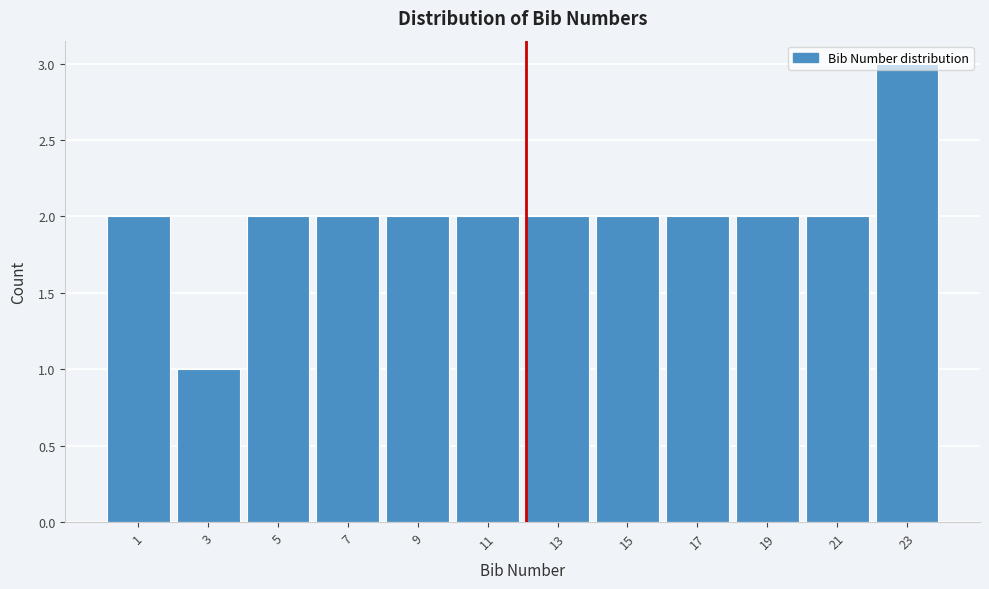

The chart shows a value of 2 at 7. True or false?

True